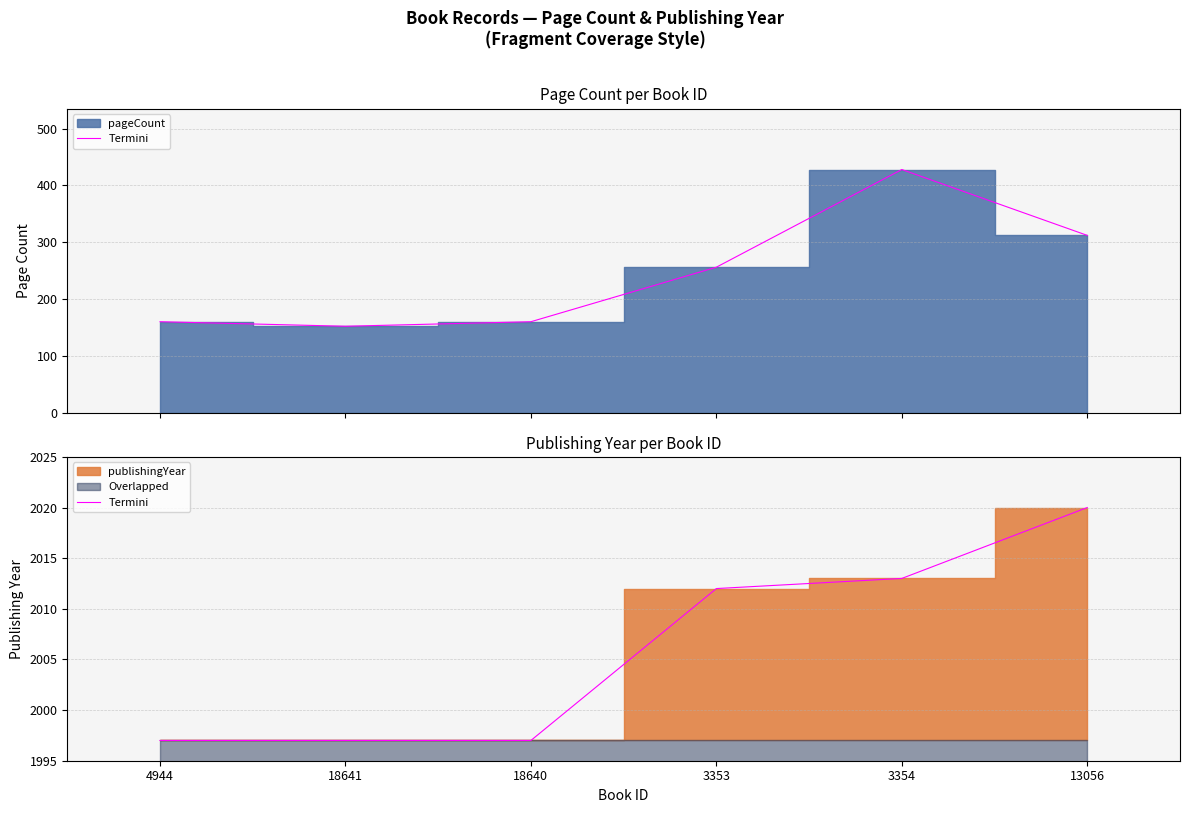

List the labels in order of value, smallest first.

4944, 18641, 18640, 3353, 3354, 13056